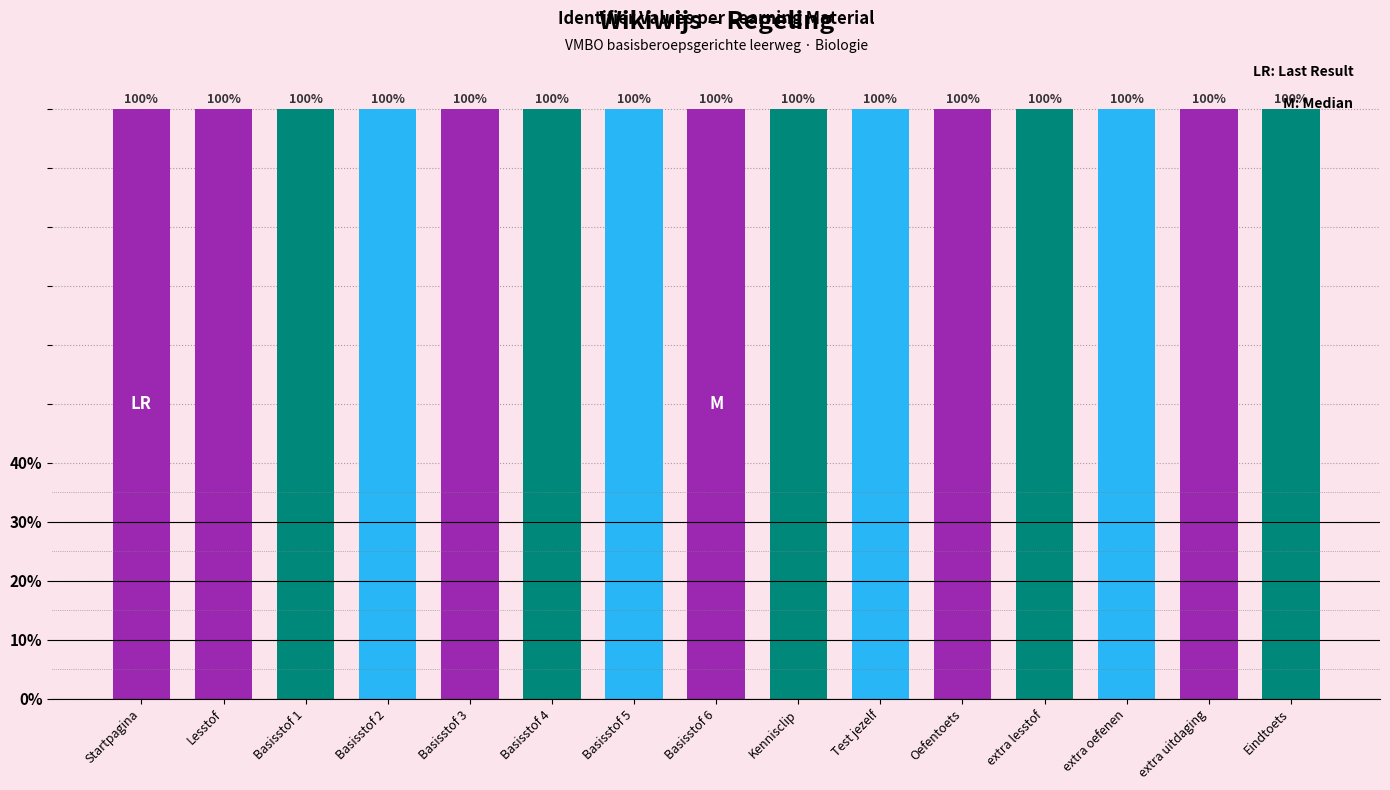

What is the sum of the values at Lesstof and Basisstof 2?

200.0